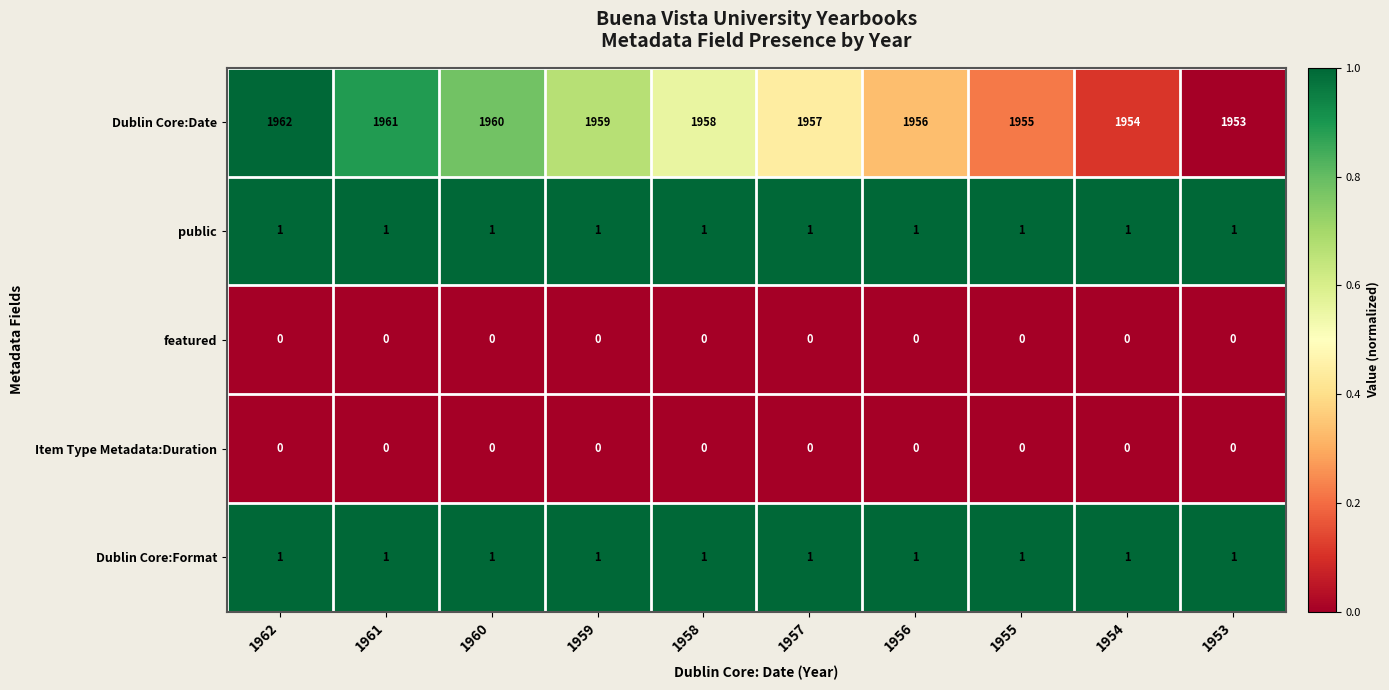

Which series changed the most between 1961 and 1959?

Dublin Core:Date